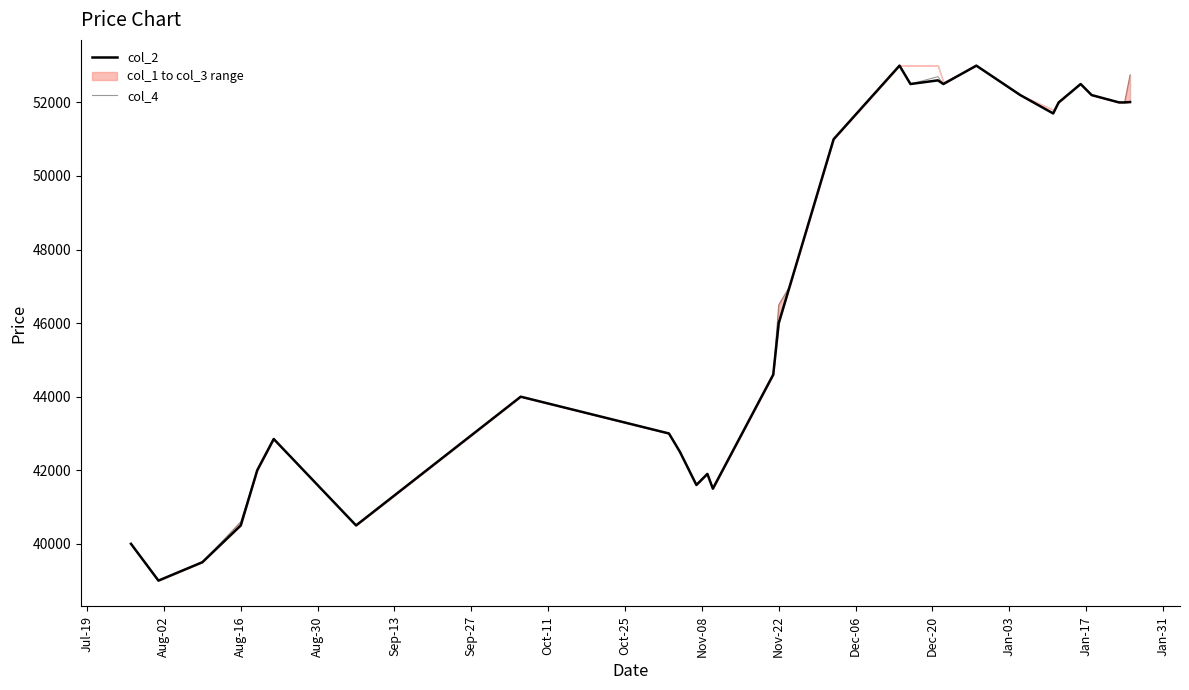

True or false: col_4 has more than 1 interior local peaks.

True